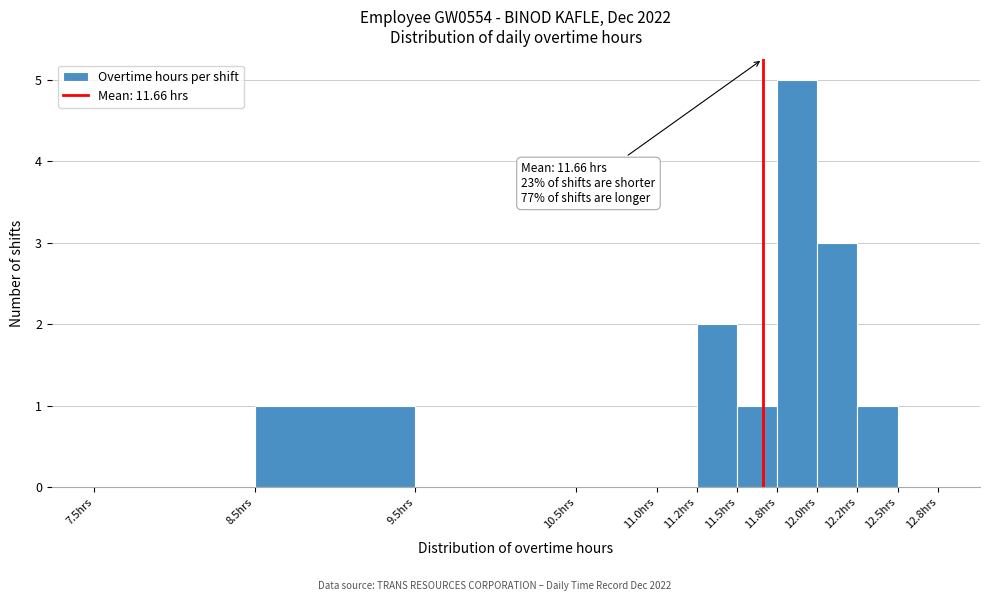

Over which range of the x-axis is the bar tallest?

11.75 to 12.00